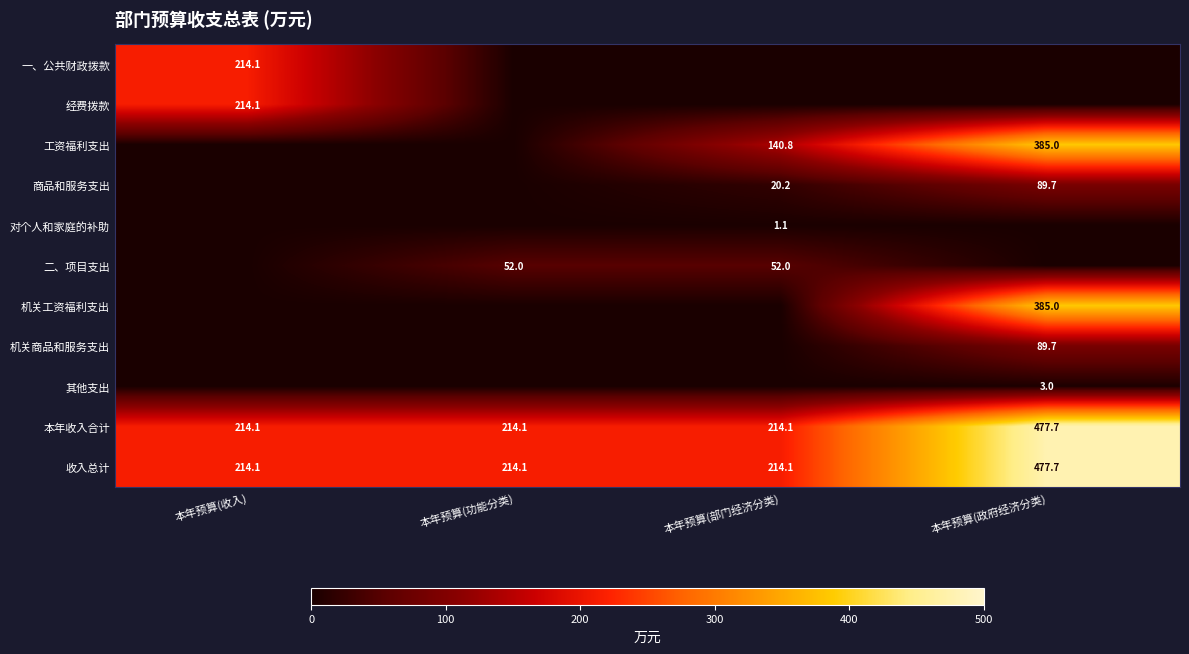

What is the sum of all 收入总计 values?

1120.0